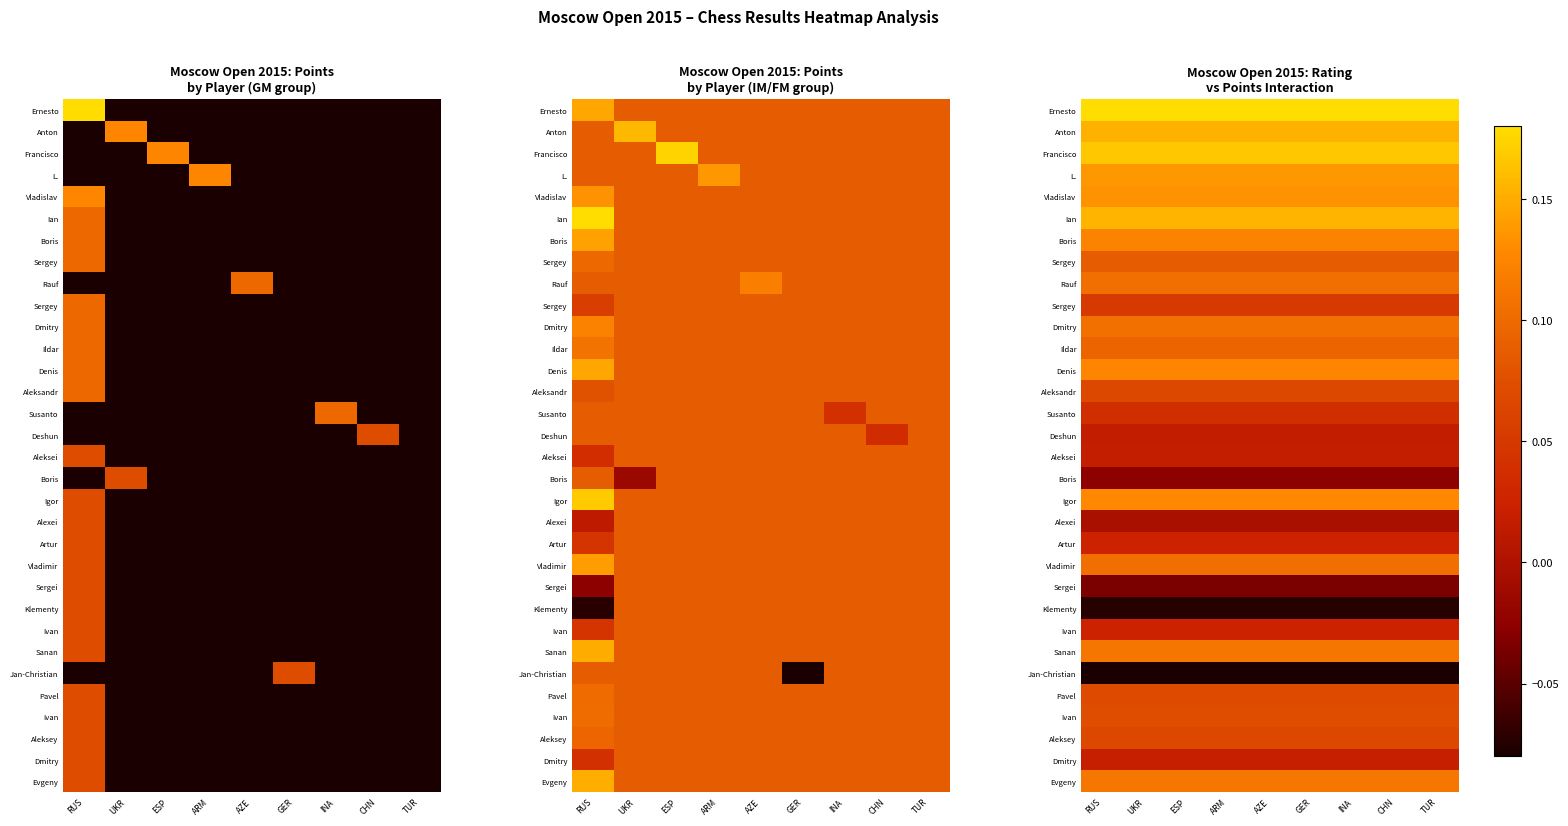

Which has a higher value, TUR or GER?

TUR